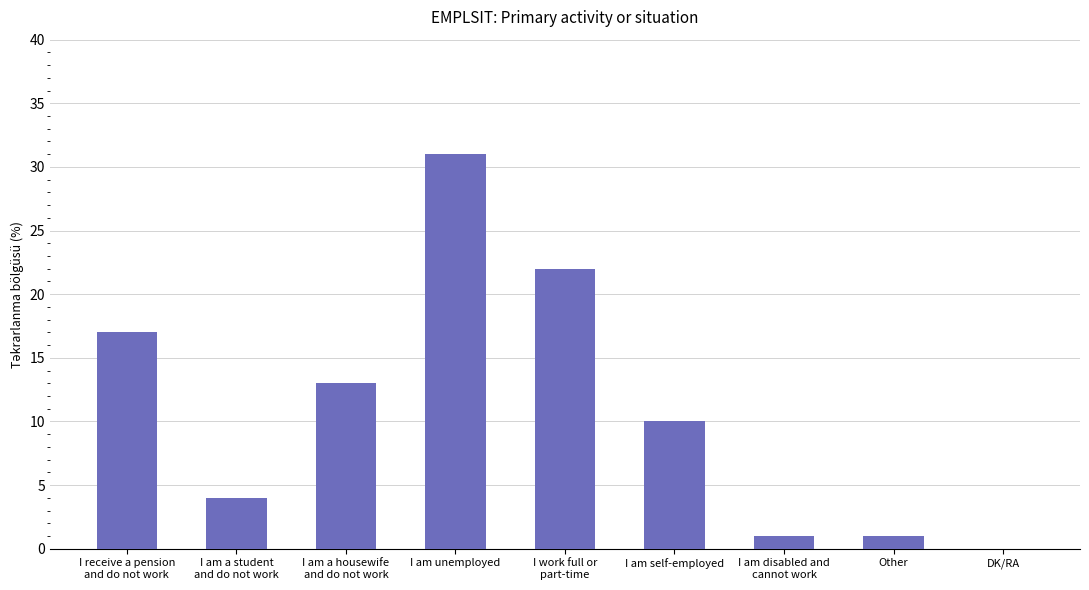

Is it true that the value at I am unemployed is 17?

False